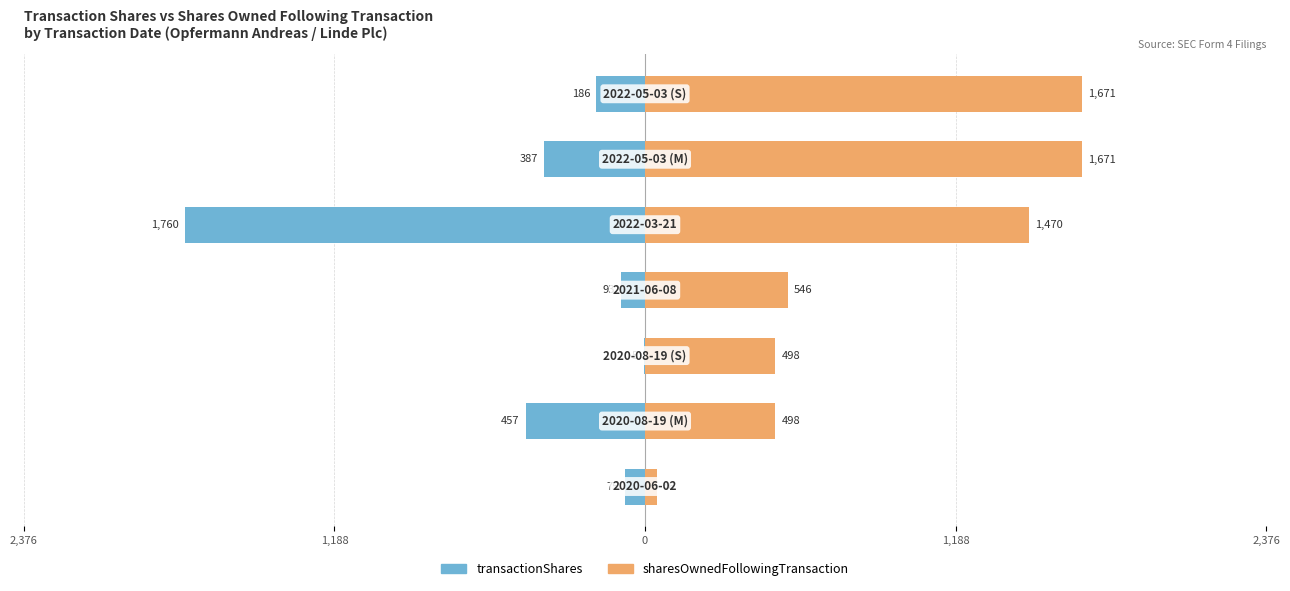

Which series has the largest range (max minus min)?

transactionShares